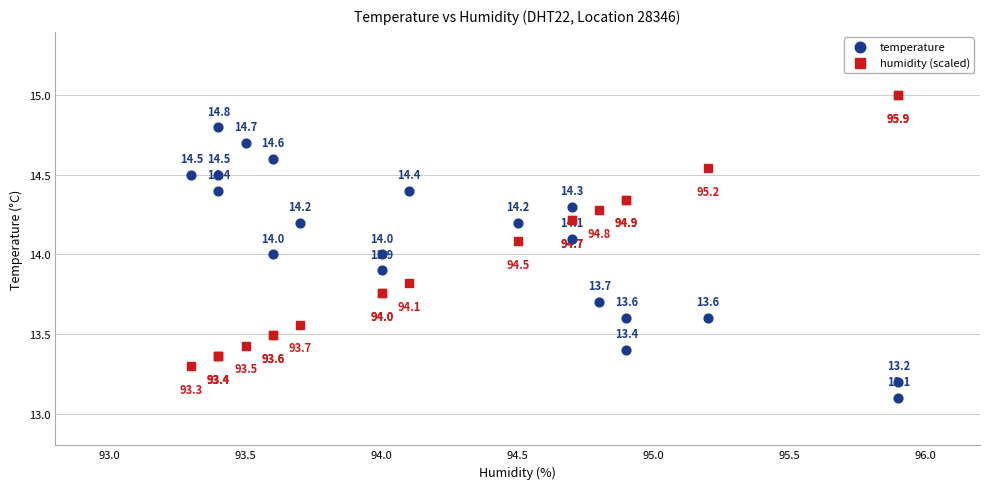

What are all the series names shown in the legend?

temperature, humidity (scaled)